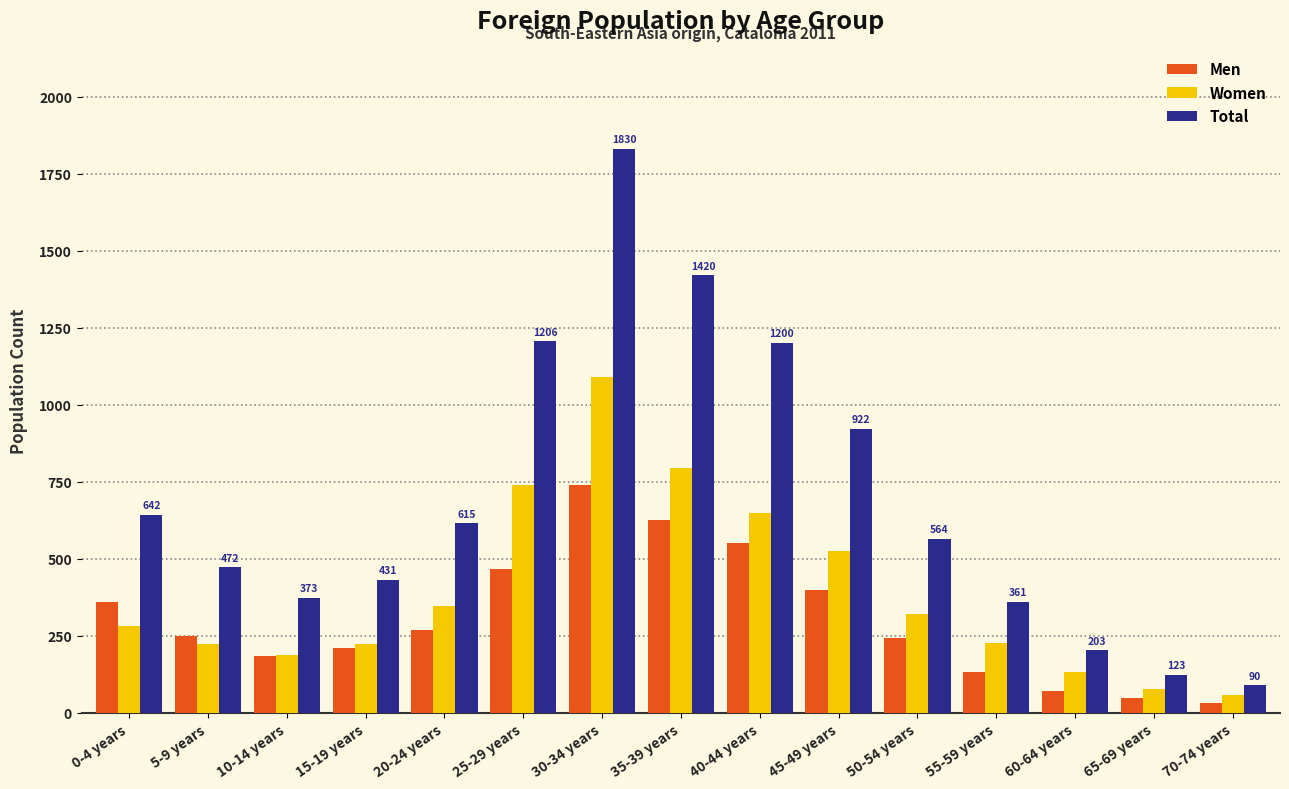

Which category has the highest value in the Men series?

30-34 years